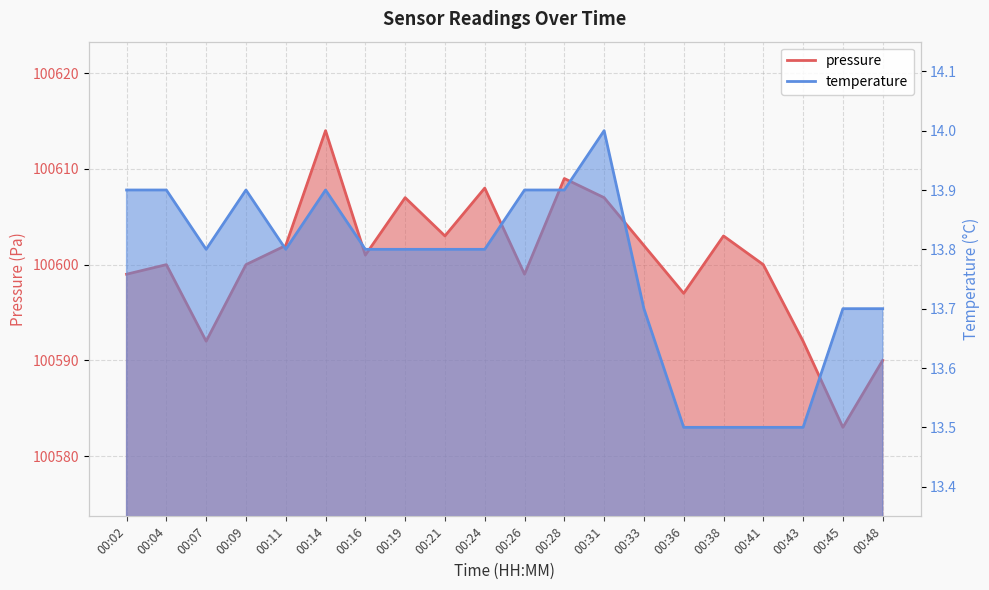

At which category does the chart reach its peak across all series?

00:14